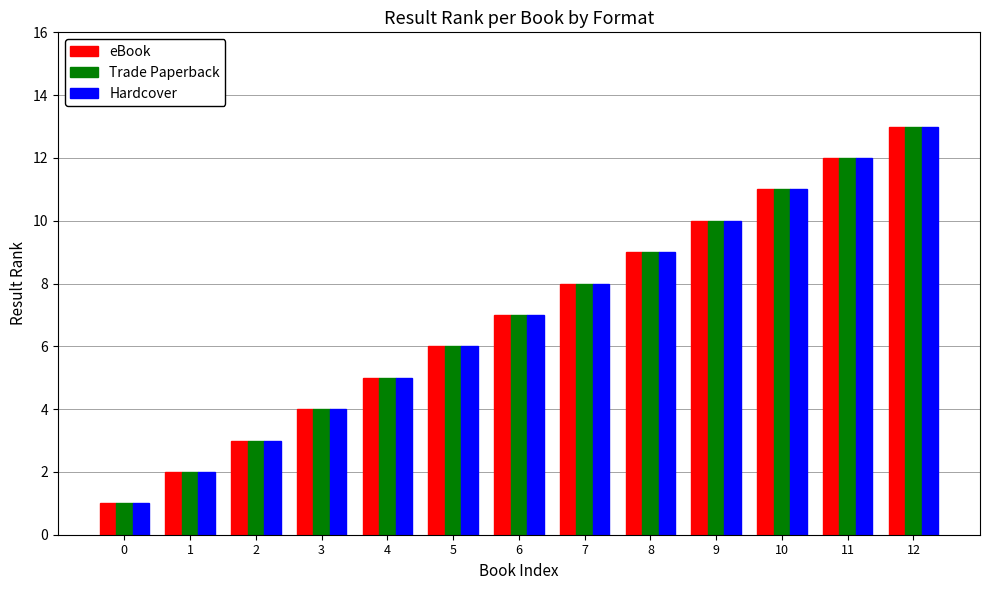

Reading left to right, what are all the values shown in this chart?

eBook: 1	2	3	4	5	6	7	8	9	10	11	12	13
Trade Paperback: 1	2	3	4	5	6	7	8	9	10	11	12	13
Hardcover: 1	2	3	4	5	6	7	8	9	10	11	12	13